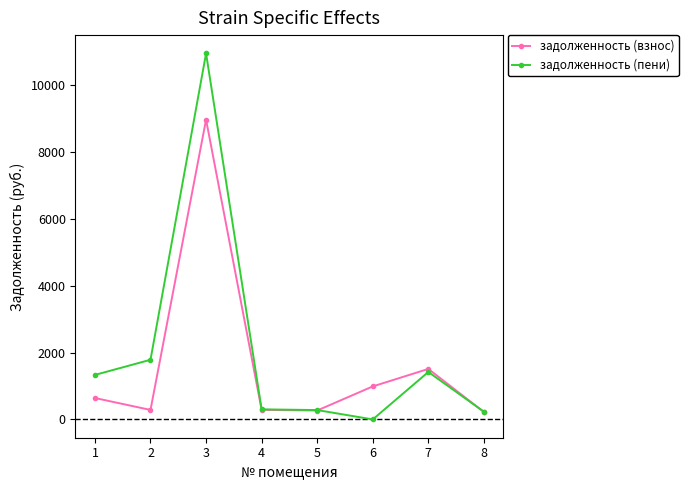

What is the difference between the maximum and second lowest values in the задолженность (пени) series?

10709.5